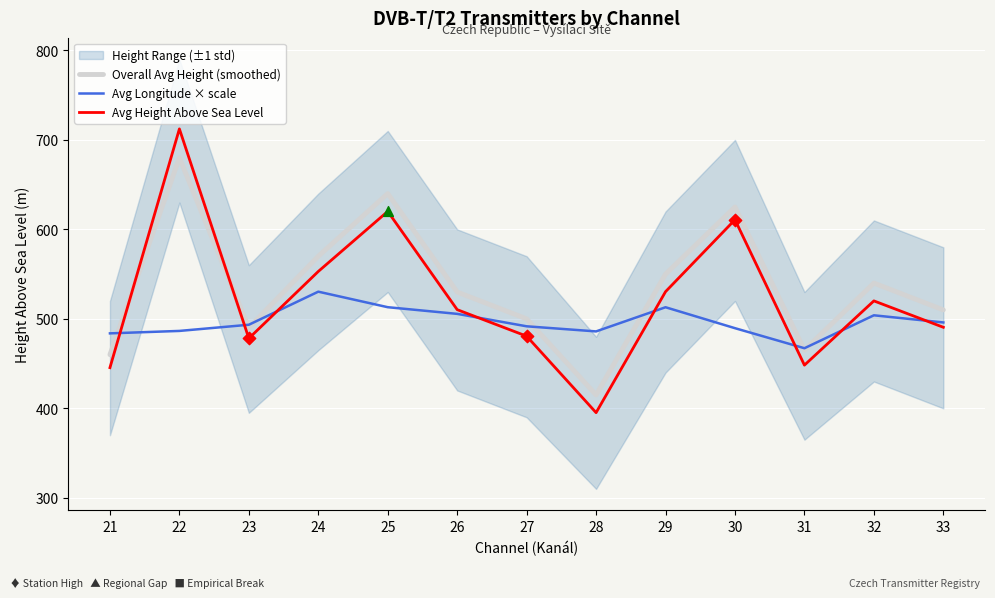

The value of Avg Height Above Sea Level at 29 is 530.4. True or false?

True